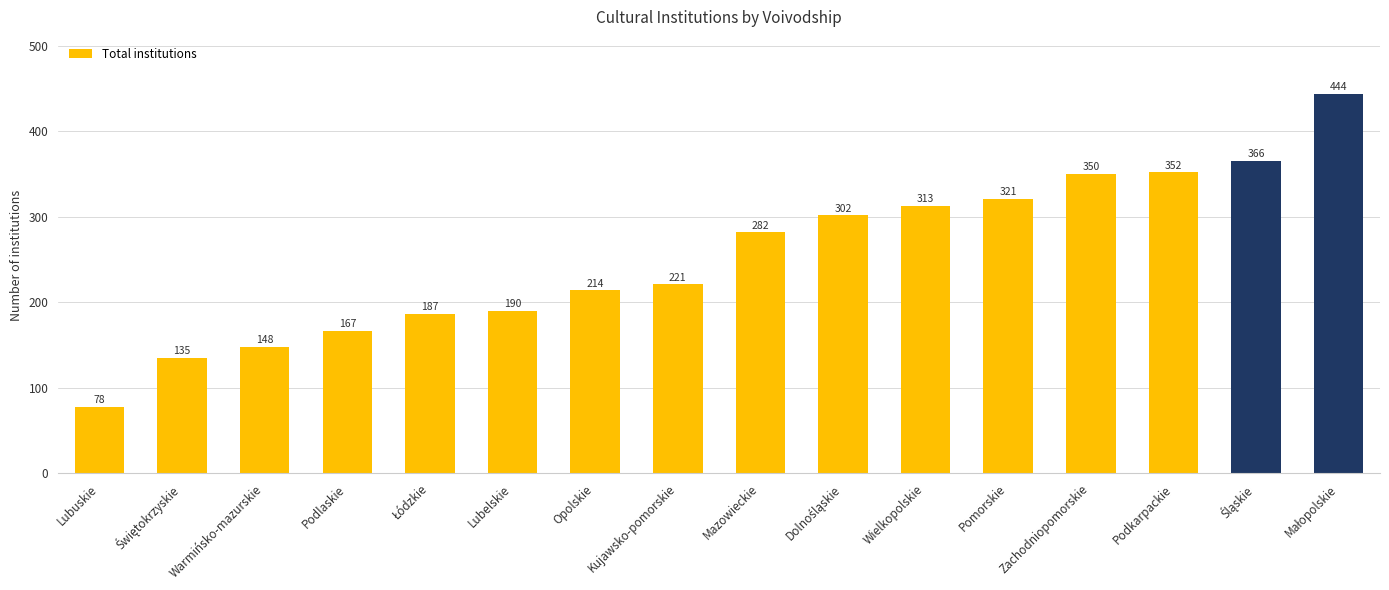

What is the sum of the values at Lubuskie and Kujawsko-pomorskie?

299